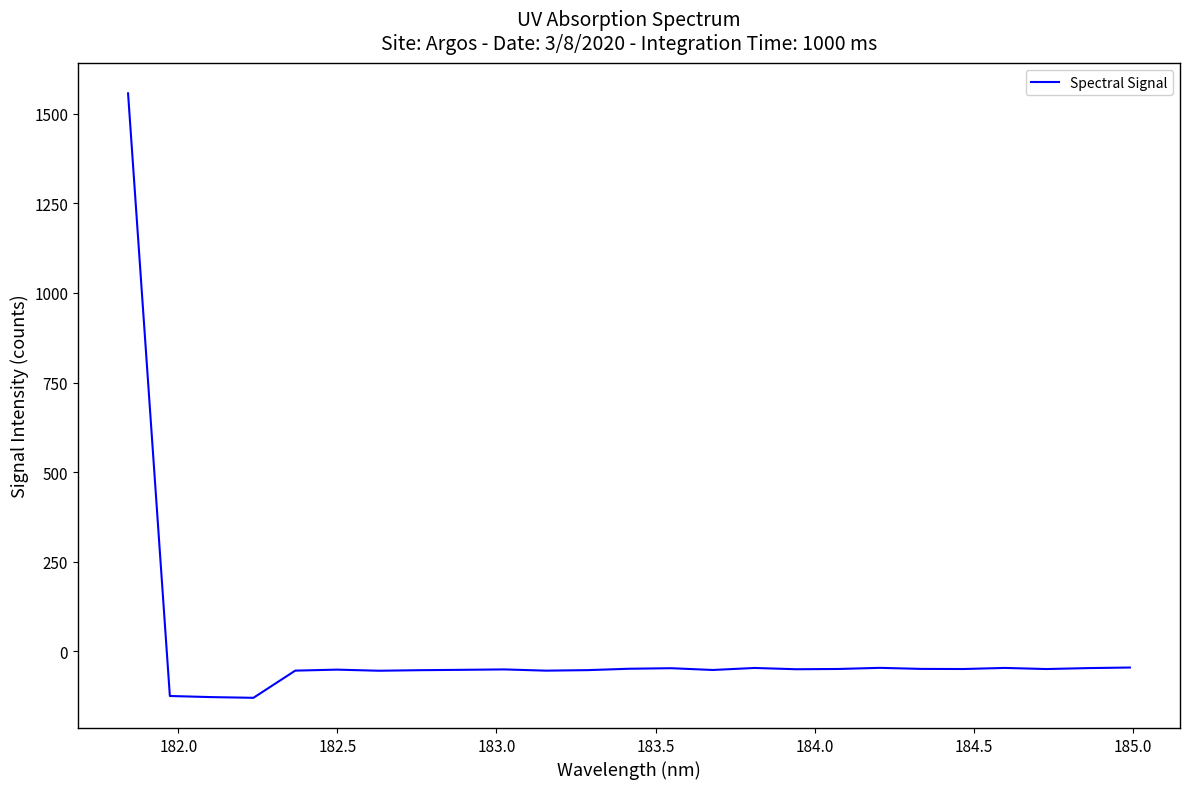

What is the maximum value shown in the chart?

1557.3